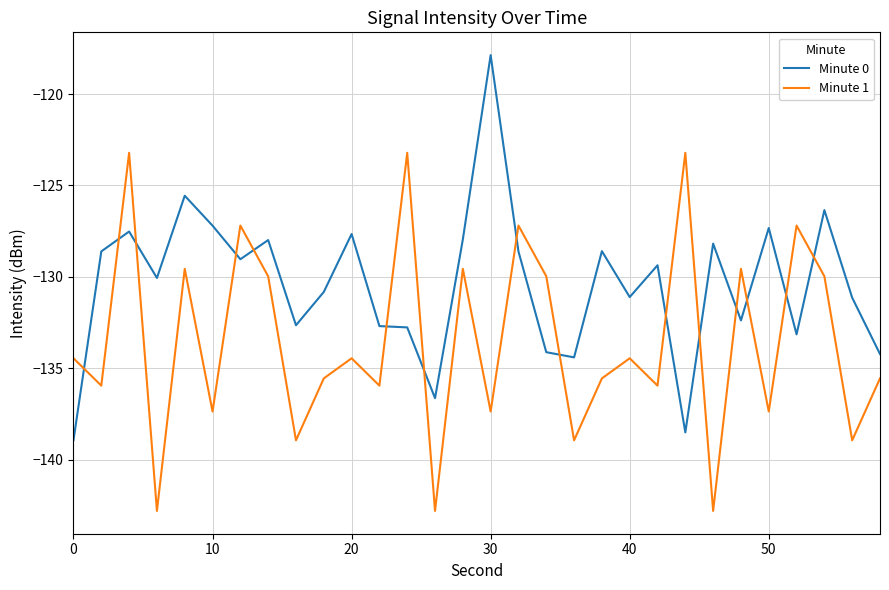

What is the highest value of the Minute 1 series?

-123.2